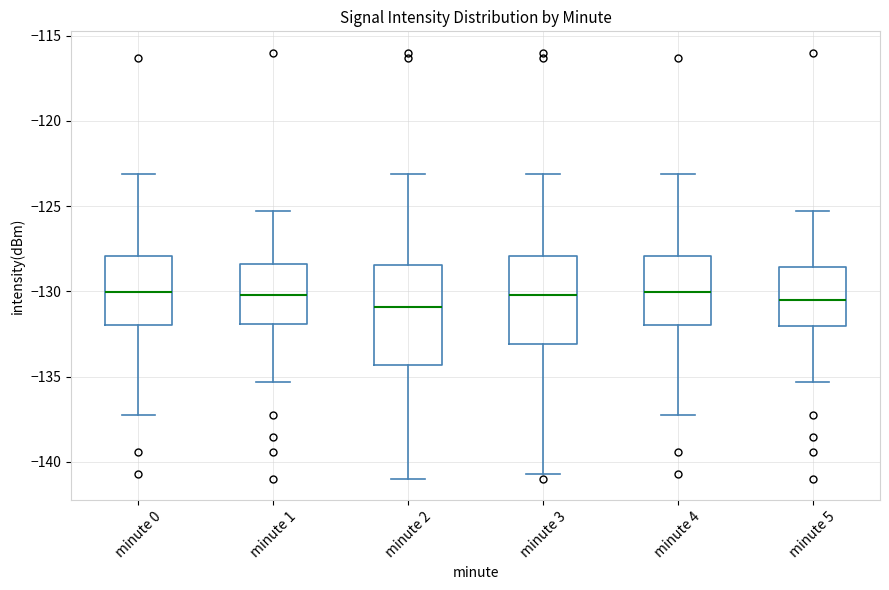

Reading left to right, read every box against the y-axis: the position of its median line, the range the box covers, and the ends of its whiskers. The values are not printed on the chart, so give them approximately, as read against the axis.

minute 0: median -130.0, box -132.0 to -128.0, whiskers -137.0 to -123.0
minute 1: median -130.0, box -132.0 to -128.5, whiskers -135.5 to -125.5
minute 2: median -131.0, box -134.5 to -128.5, whiskers -141.0 to -123.0
minute 3: median -130.0, box -133.0 to -128.0, whiskers -140.5 to -123.0
minute 4: median -130.0, box -132.0 to -128.0, whiskers -137.0 to -123.0
minute 5: median -130.5, box -132.0 to -128.5, whiskers -135.5 to -125.5